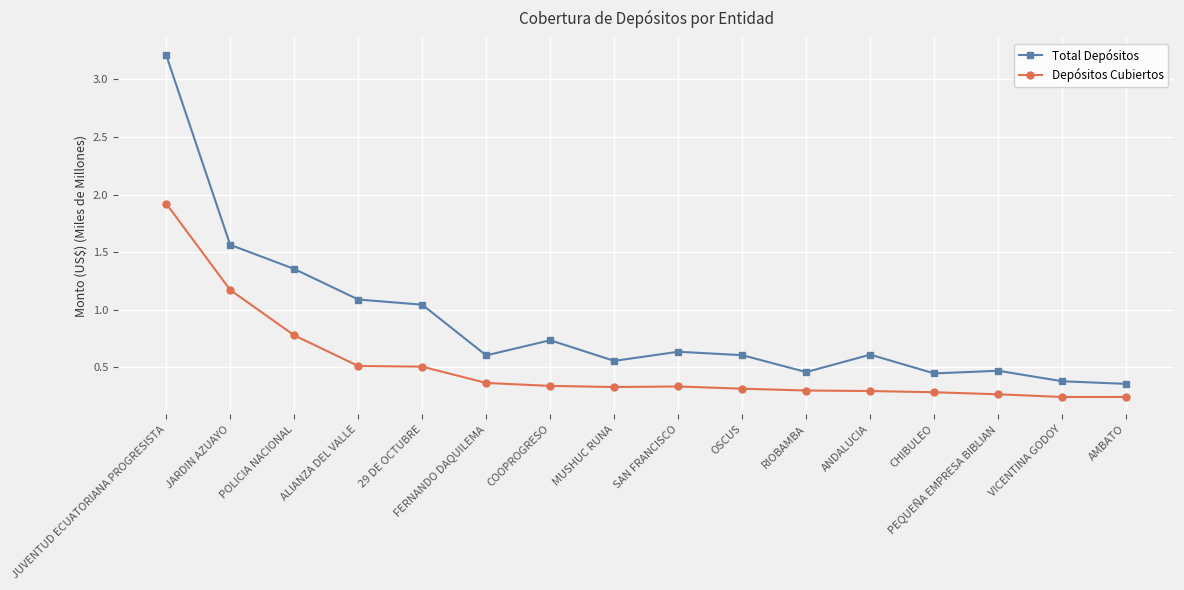

What is the maximum value for Depósitos Cubiertos?

1.9